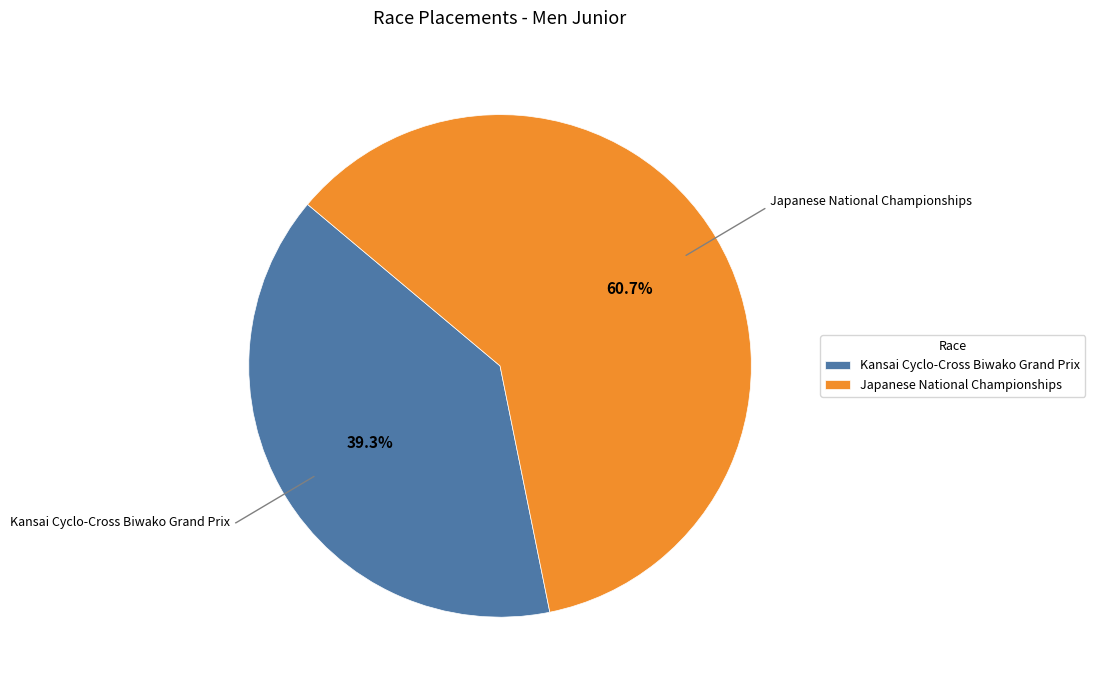

What percentage do Japanese National Championships and Kansai Cyclo-Cross Biwako Grand Prix together represent?

100.0%